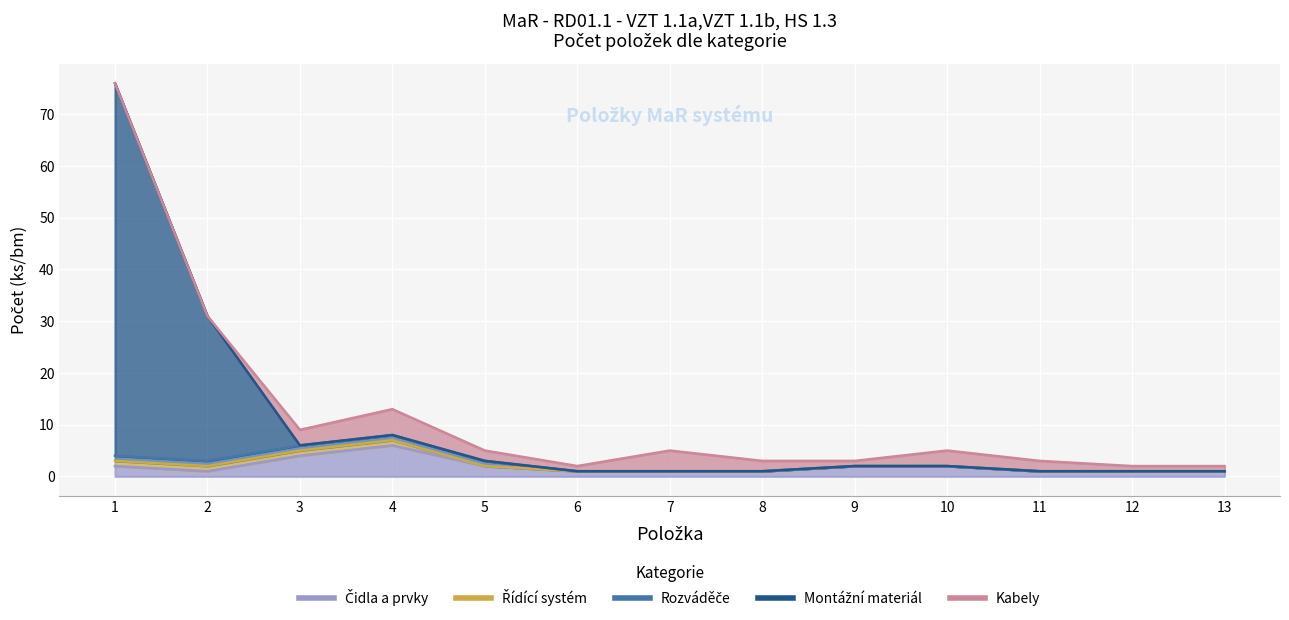

How many lines are shown in the chart?

5